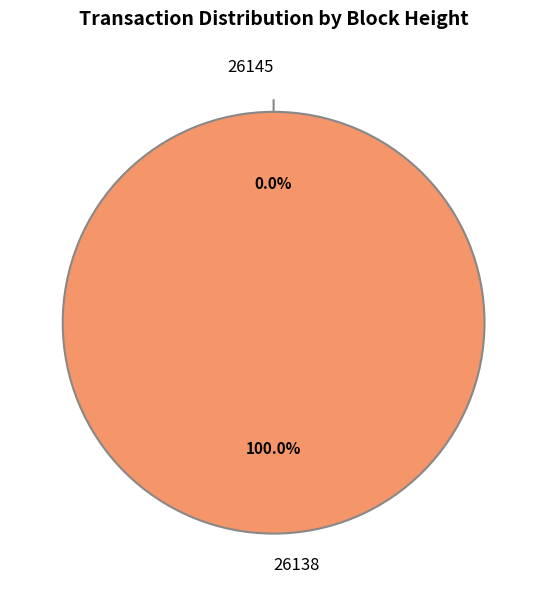

Which slice is the smallest?

26145